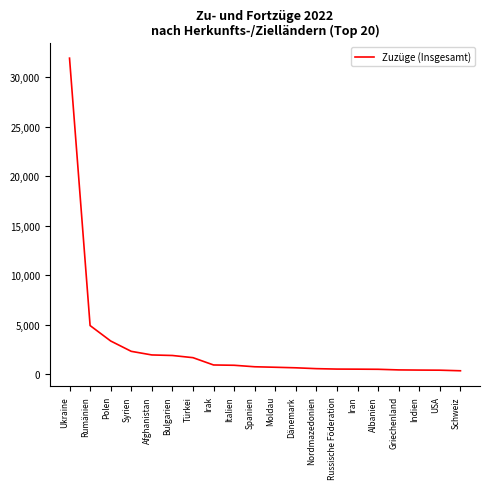

The chart shows a value of 330 at Schweiz. True or false?

True